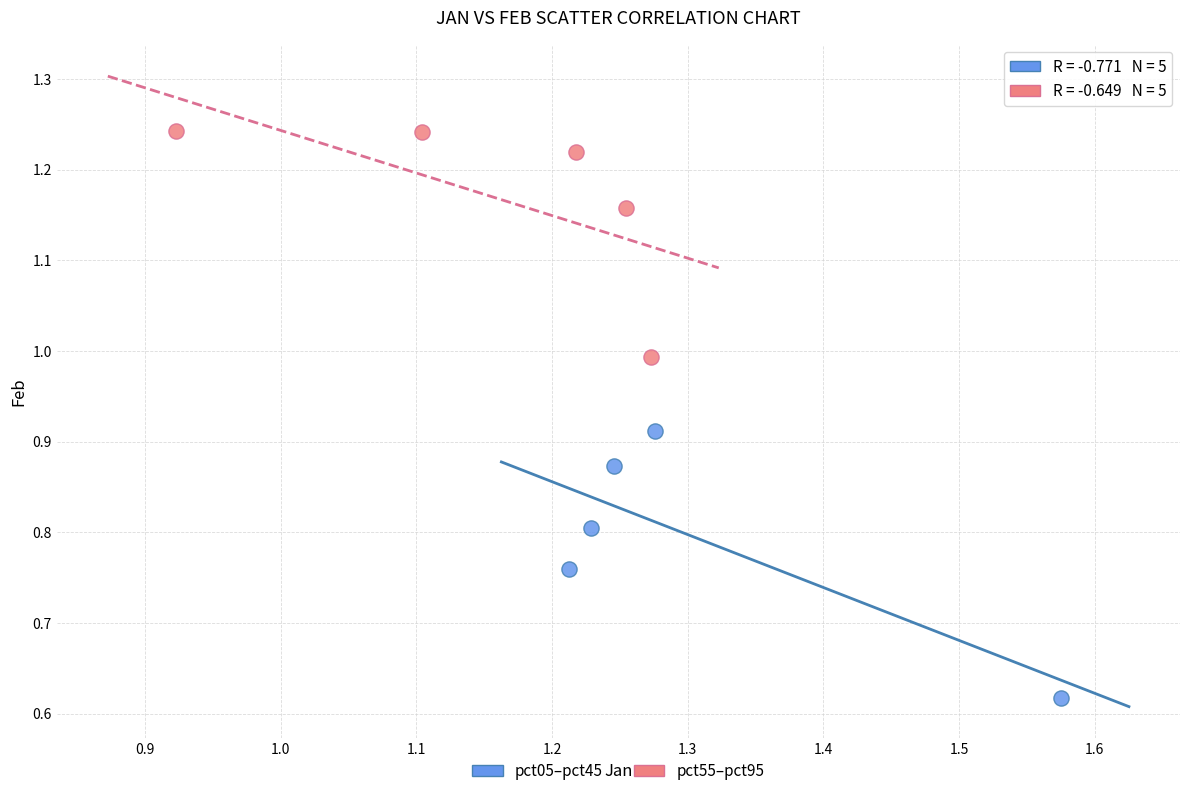

Which series contains the highest Y value?

pct55–pct95